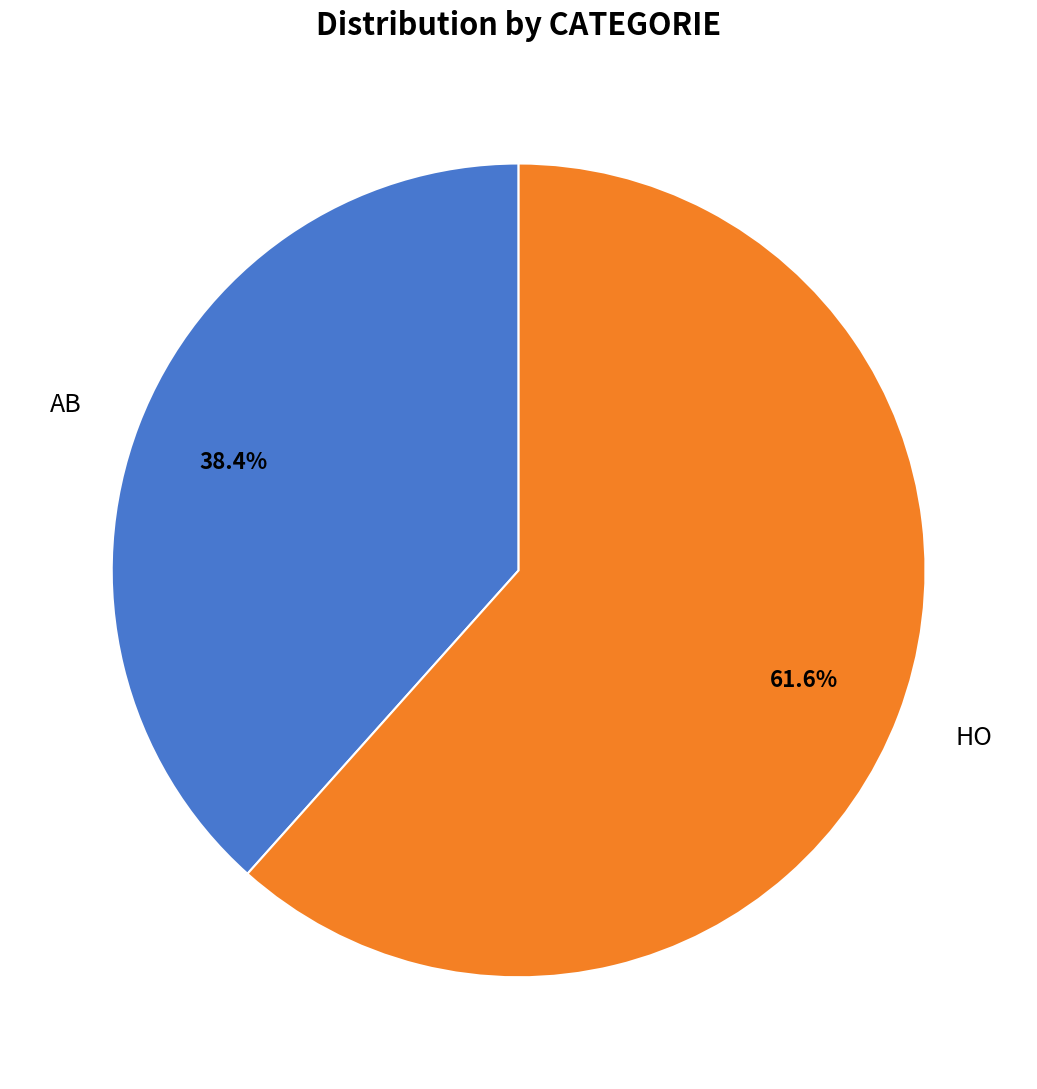

True or false: HO accounts for 62% of the total.

True